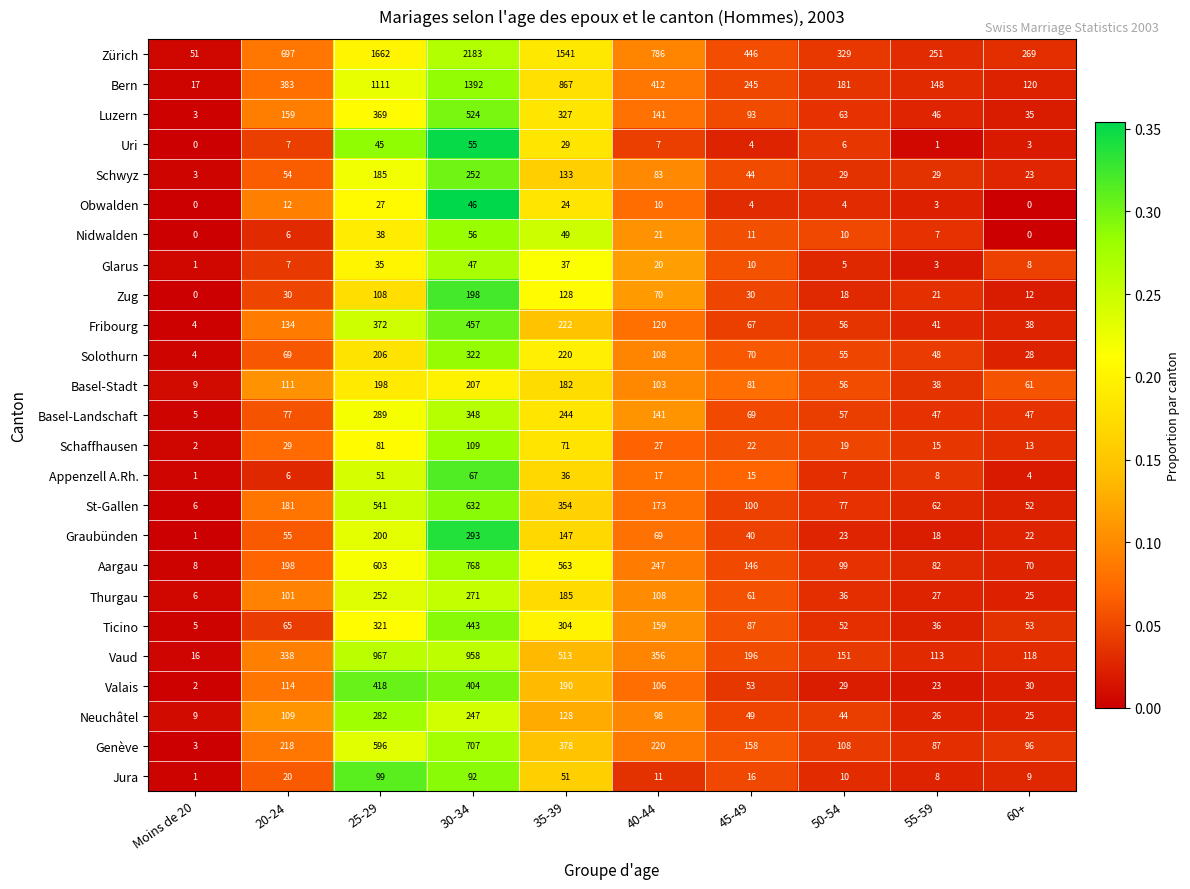

The value of Valais at 60+ is 30. True or false?

True